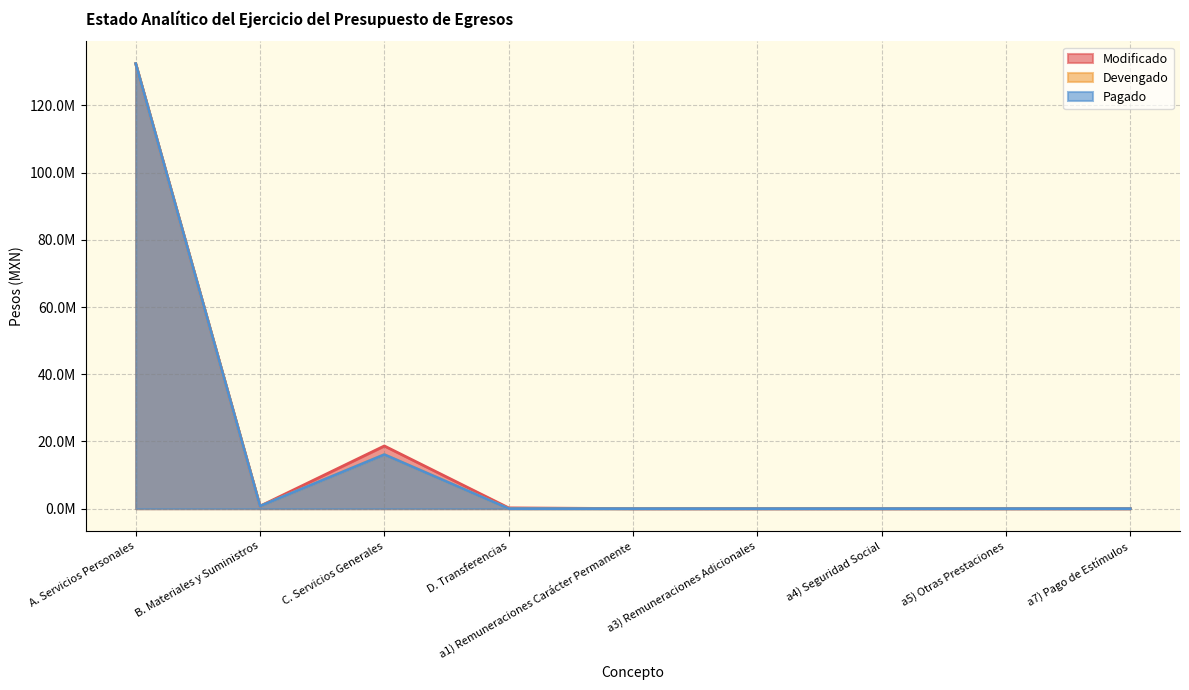

Reading left to right, transcribe all the data shown in this chart.

Modificado: A. Servicios Personales=132457730.6	B. Materiales y Suministros=751824.2	C. Servicios Generales=18660425.2	D. Transferencias=227173.6	a1) Remuneraciones Carácter Permanente=0.0	a3) Remuneraciones Adicionales=0.0	a4) Seguridad Social=0.0	a5) Otras Prestaciones=0.0	a7) Pago de Estímulos=0.0
Devengado: A. Servicios Personales=132457730.6	B. Materiales y Suministros=751824.2	C. Servicios Generales=16095756.1	D. Transferencias=8316.1	a1) Remuneraciones Carácter Permanente=0.0	a3) Remuneraciones Adicionales=0.0	a4) Seguridad Social=0.0	a5) Otras Prestaciones=0.0	a7) Pago de Estímulos=0.0
Pagado: A. Servicios Personales=132457730.6	B. Materiales y Suministros=751824.2	C. Servicios Generales=16088760.0	D. Transferencias=8316.1	a1) Remuneraciones Carácter Permanente=0.0	a3) Remuneraciones Adicionales=0.0	a4) Seguridad Social=0.0	a5) Otras Prestaciones=0.0	a7) Pago de Estímulos=0.0